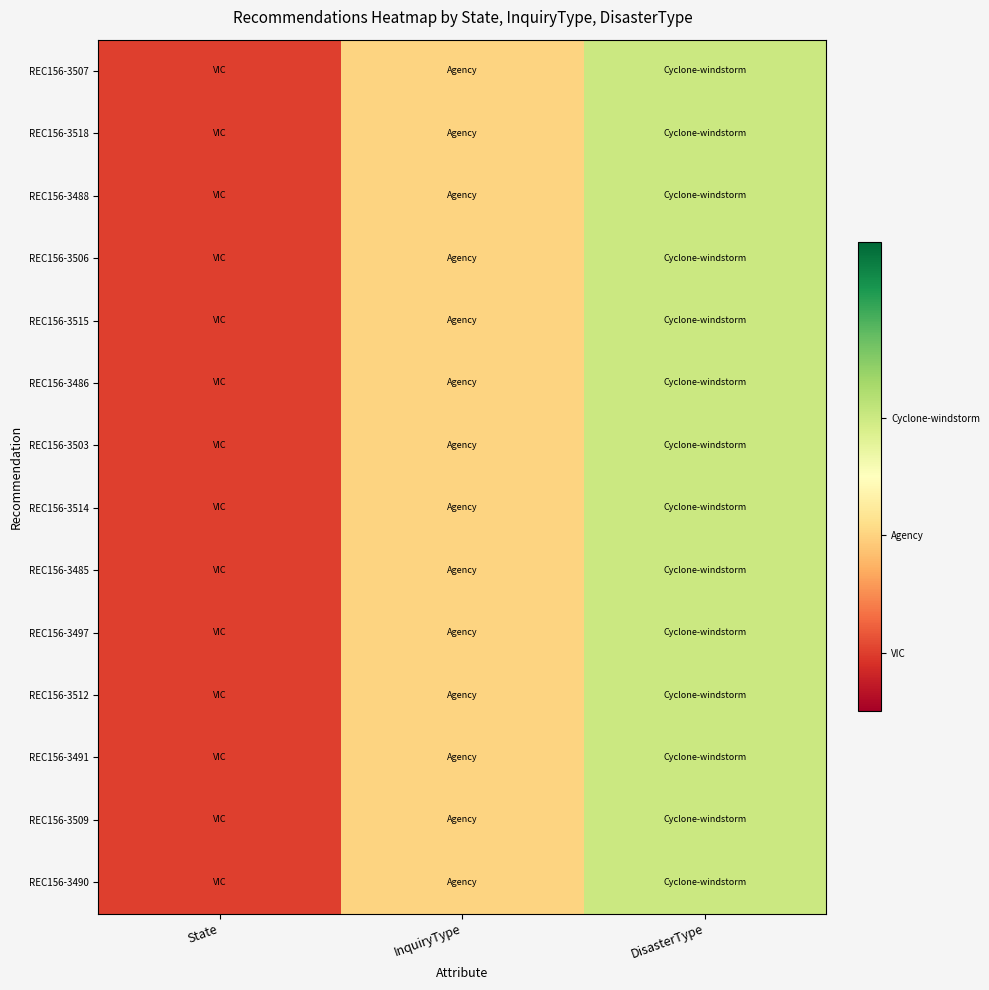

Reading left to right, extract all data points from this chart.

REC156-3507: State=1	InquiryType=2	DisasterType=3
REC156-3518: State=1	InquiryType=2	DisasterType=3
REC156-3488: State=1	InquiryType=2	DisasterType=3
REC156-3506: State=1	InquiryType=2	DisasterType=3
REC156-3515: State=1	InquiryType=2	DisasterType=3
REC156-3486: State=1	InquiryType=2	DisasterType=3
REC156-3503: State=1	InquiryType=2	DisasterType=3
REC156-3514: State=1	InquiryType=2	DisasterType=3
REC156-3485: State=1	InquiryType=2	DisasterType=3
REC156-3497: State=1	InquiryType=2	DisasterType=3
REC156-3512: State=1	InquiryType=2	DisasterType=3
REC156-3491: State=1	InquiryType=2	DisasterType=3
REC156-3509: State=1	InquiryType=2	DisasterType=3
REC156-3490: State=1	InquiryType=2	DisasterType=3